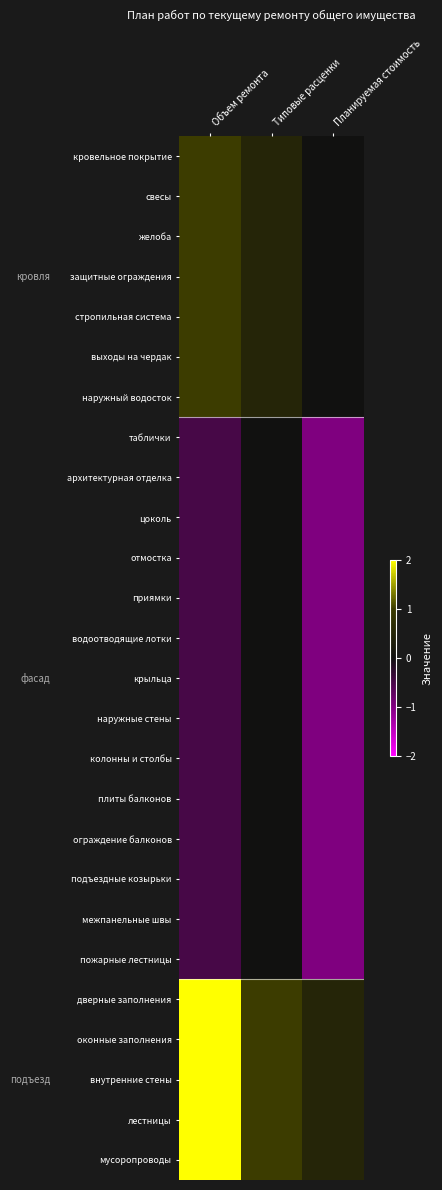

Reading right to left, list all the values displayed in this chart.

кровельное покрытие: Планируемая стоимость=0.0	Типовые расценки=0.5	Объем ремонта=1.0
свесы: Планируемая стоимость=0.0	Типовые расценки=0.5	Объем ремонта=1.0
желоба: Планируемая стоимость=0.0	Типовые расценки=0.5	Объем ремонта=1.0
защитные ограждения: Планируемая стоимость=0.0	Типовые расценки=0.5	Объем ремонта=1.0
стропильная система: Планируемая стоимость=0.0	Типовые расценки=0.5	Объем ремонта=1.0
выходы на чердак: Планируемая стоимость=0.0	Типовые расценки=0.5	Объем ремонта=1.0
наружный водосток: Планируемая стоимость=0.0	Типовые расценки=0.5	Объем ремонта=1.0
таблички: Планируемая стоимость=-1.0	Типовые расценки=0.0	Объем ремонта=-0.5
архитектурная отделка: Планируемая стоимость=-1.0	Типовые расценки=0.0	Объем ремонта=-0.5
цоколь: Планируемая стоимость=-1.0	Типовые расценки=0.0	Объем ремонта=-0.5
отмостка: Планируемая стоимость=-1.0	Типовые расценки=0.0	Объем ремонта=-0.5
приямки: Планируемая стоимость=-1.0	Типовые расценки=0.0	Объем ремонта=-0.5
водоотводящие лотки: Планируемая стоимость=-1.0	Типовые расценки=0.0	Объем ремонта=-0.5
крыльца: Планируемая стоимость=-1.0	Типовые расценки=0.0	Объем ремонта=-0.5
наружные стены: Планируемая стоимость=-1.0	Типовые расценки=0.0	Объем ремонта=-0.5
колонны и столбы: Планируемая стоимость=-1.0	Типовые расценки=0.0	Объем ремонта=-0.5
плиты балконов: Планируемая стоимость=-1.0	Типовые расценки=0.0	Объем ремонта=-0.5
ограждение балконов: Планируемая стоимость=-1.0	Типовые расценки=0.0	Объем ремонта=-0.5
подъездные козырьки: Планируемая стоимость=-1.0	Типовые расценки=0.0	Объем ремонта=-0.5
межпанельные швы: Планируемая стоимость=-1.0	Типовые расценки=0.0	Объем ремонта=-0.5
пожарные лестницы: Планируемая стоимость=-1.0	Типовые расценки=0.0	Объем ремонта=-0.5
дверные заполнения: Планируемая стоимость=0.5	Типовые расценки=1.0	Объем ремонта=2.0
оконные заполнения: Планируемая стоимость=0.5	Типовые расценки=1.0	Объем ремонта=2.0
внутренние стены: Планируемая стоимость=0.5	Типовые расценки=1.0	Объем ремонта=2.0
лестницы: Планируемая стоимость=0.5	Типовые расценки=1.0	Объем ремонта=2.0
мусоропроводы: Планируемая стоимость=0.5	Типовые расценки=1.0	Объем ремонта=2.0